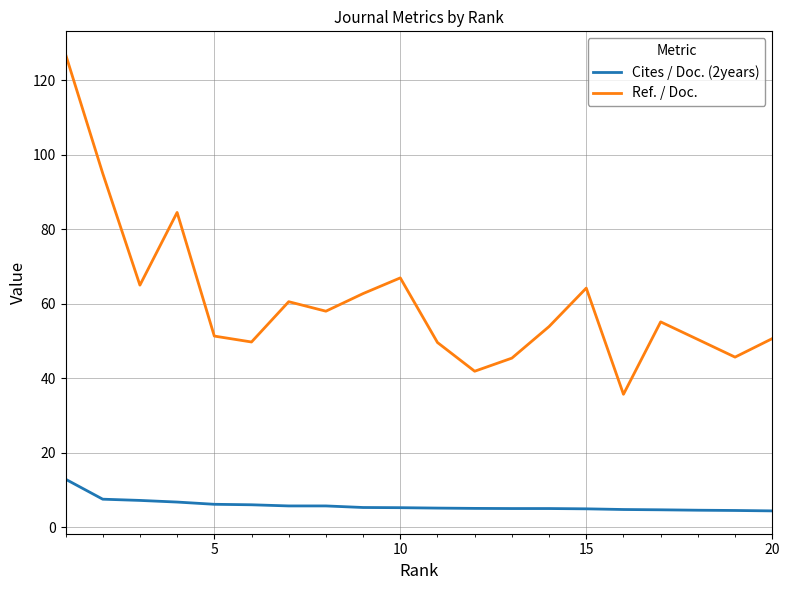

What is the minimum value shown in the chart?

4.4